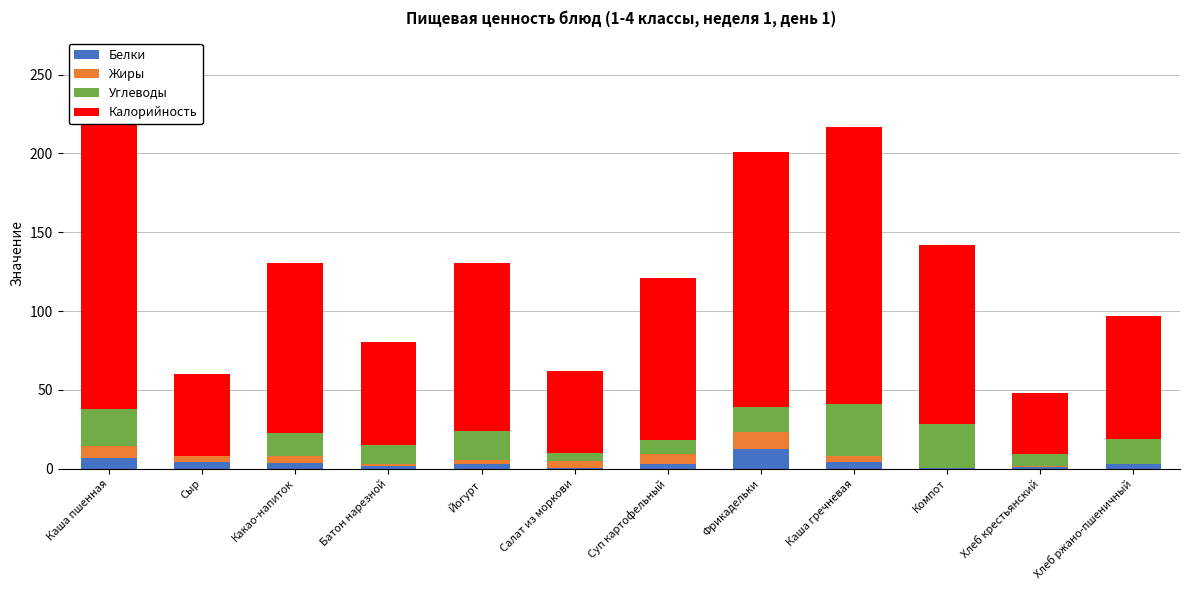

What value does the Жиры series have at Салат из моркови?

4.1